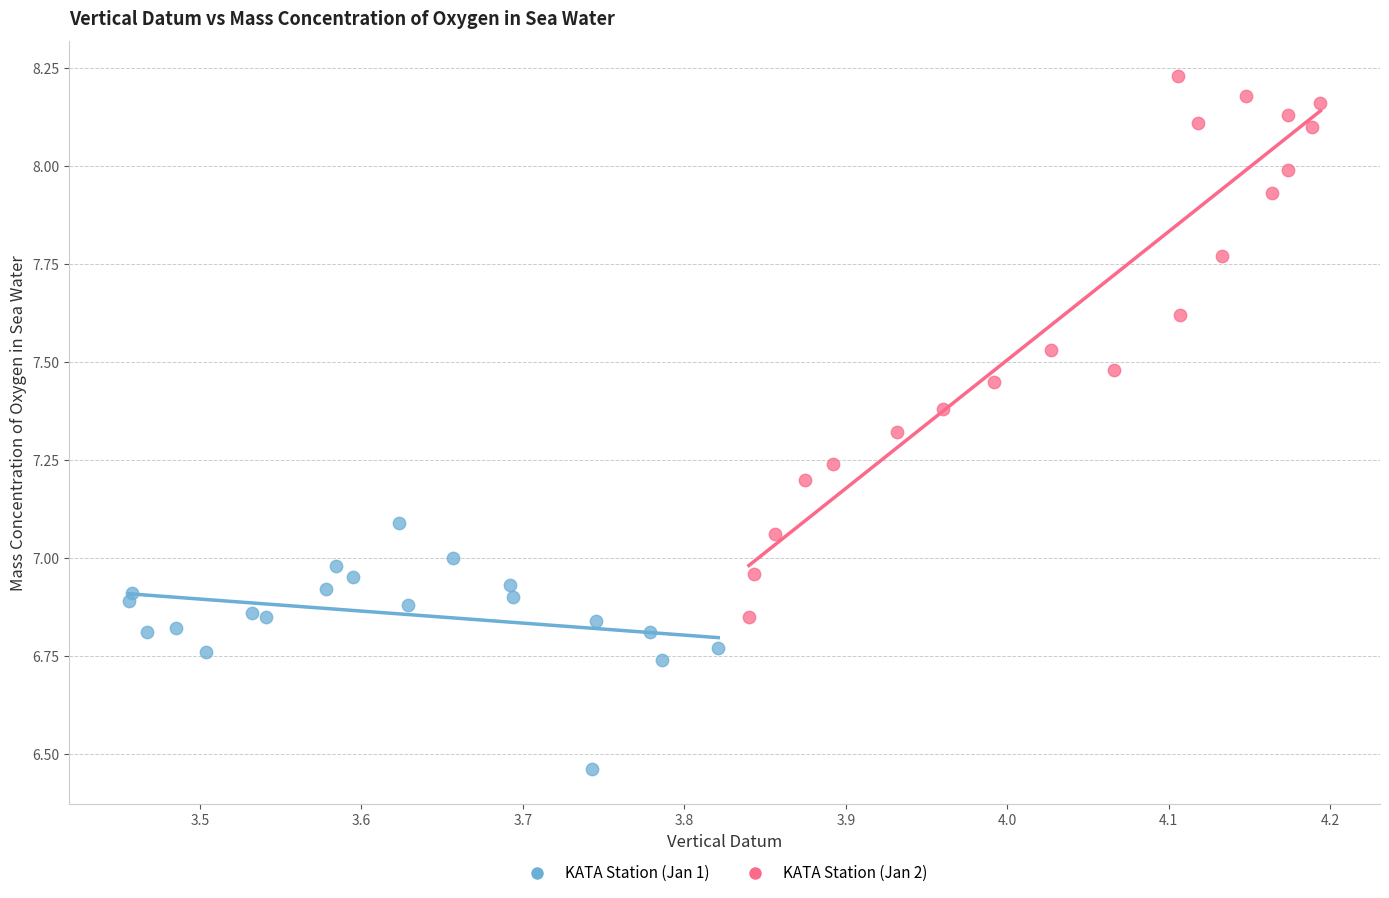

What are all the series names shown in the legend?

KATA Station (Jan 1), KATA Station (Jan 2)